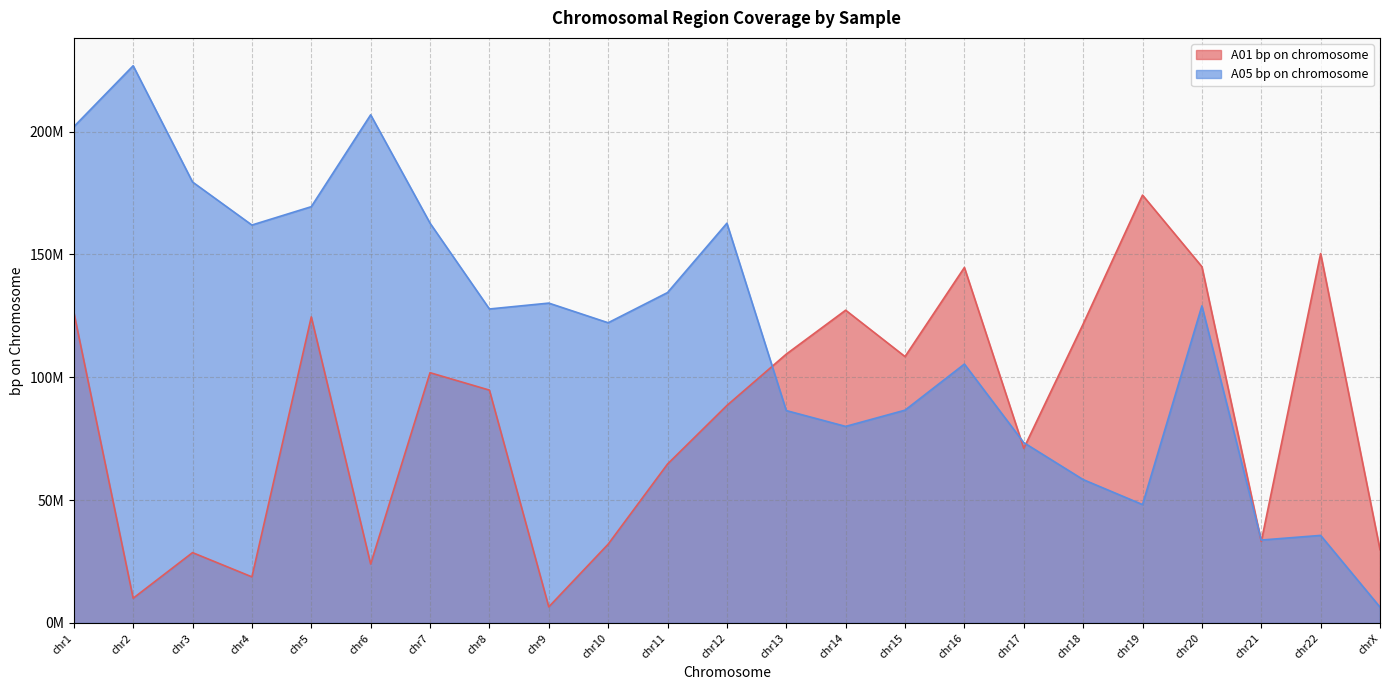

The A05 bp on chromosome series shows 201985197 at chr1. True or false?

True